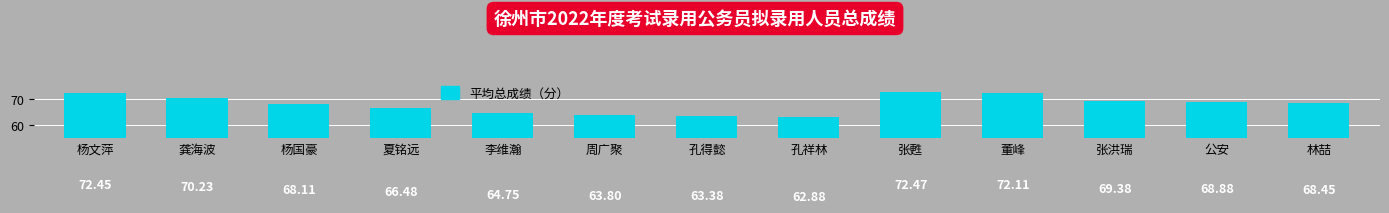

Read the value at 李维瀚.

64.8